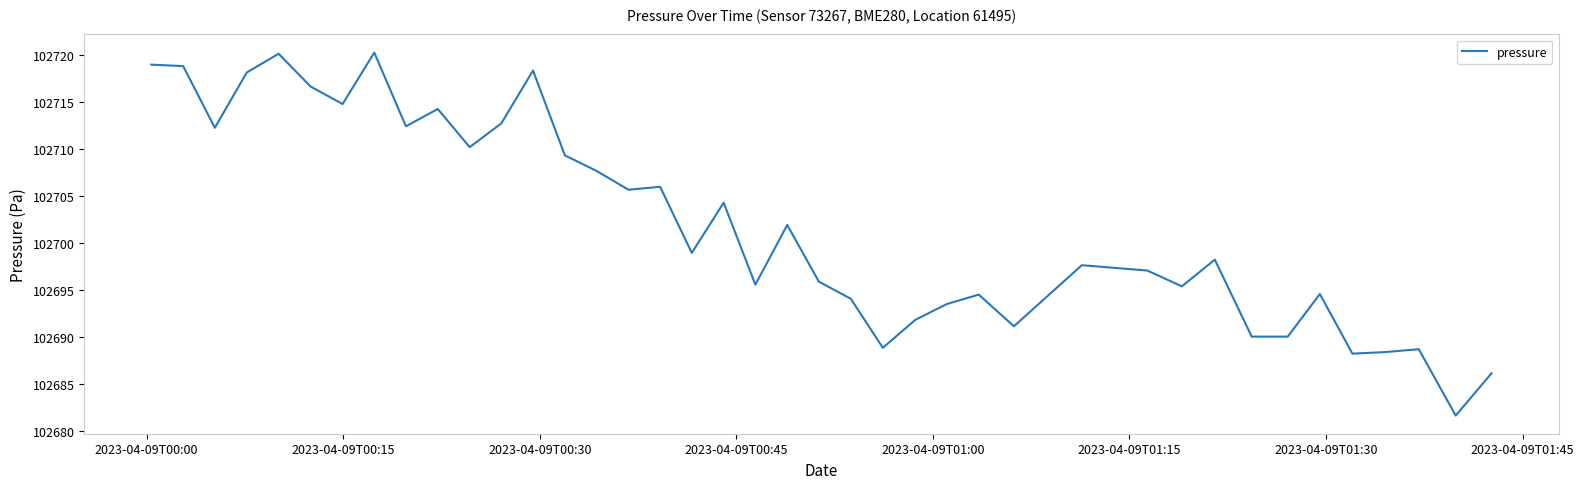

How many values are below 102698?

19